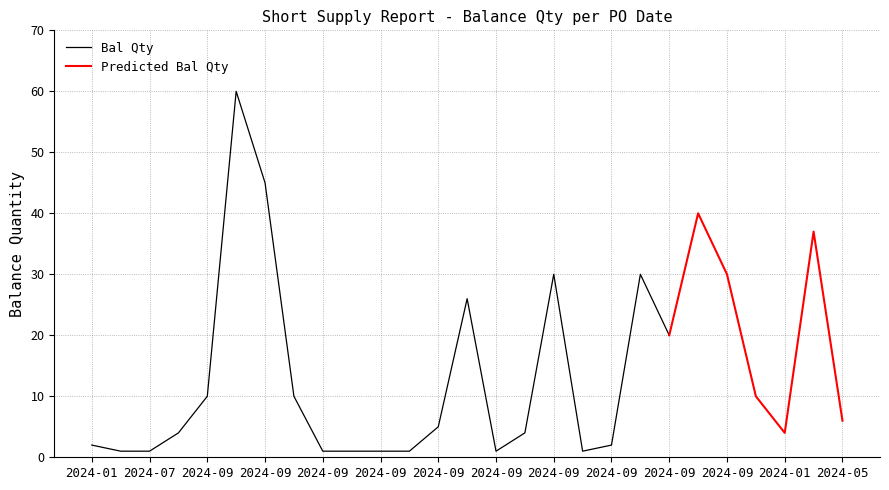

What is the difference between the Bal Qty values at 2024-09-13 and 2024-01-30?

8